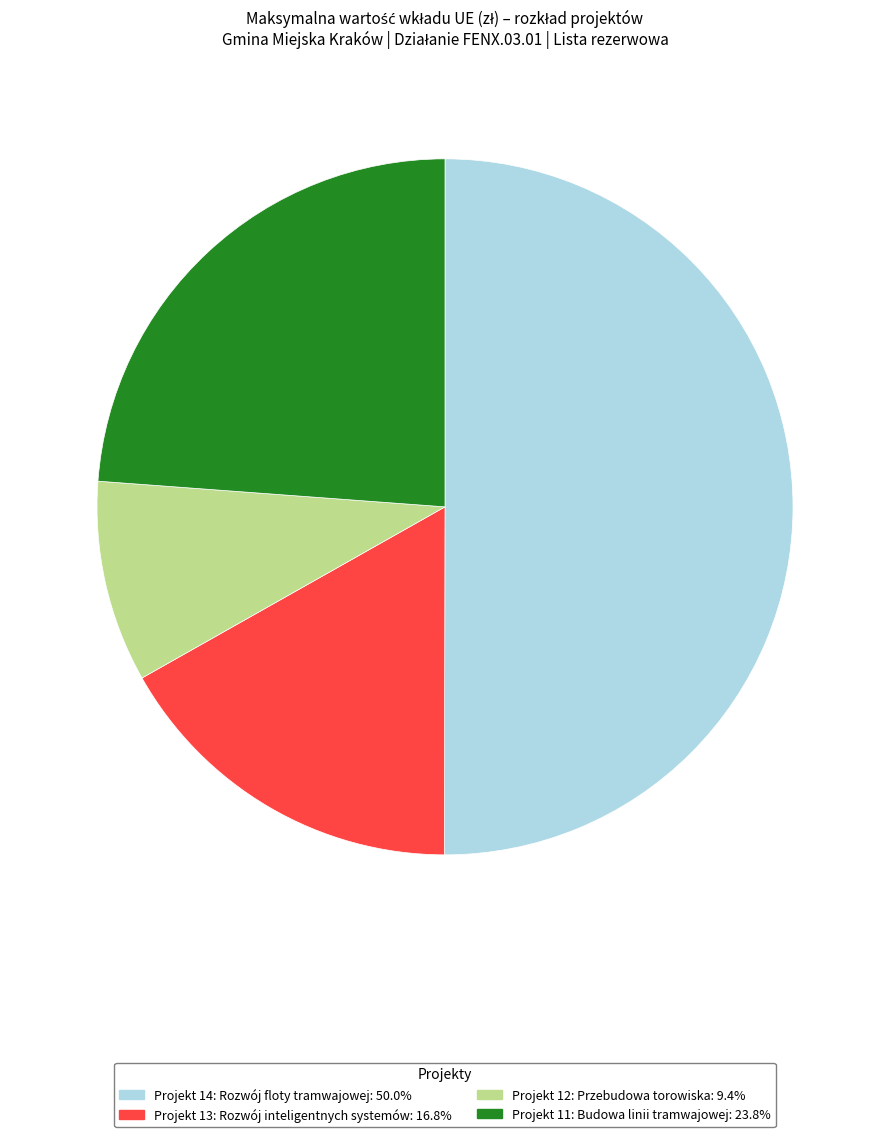

What is the ratio of the value at Projekt 14: Rozwój floty tramwajowej to the value at Projekt 13: Rozwój inteligentnych systemów?

3.0